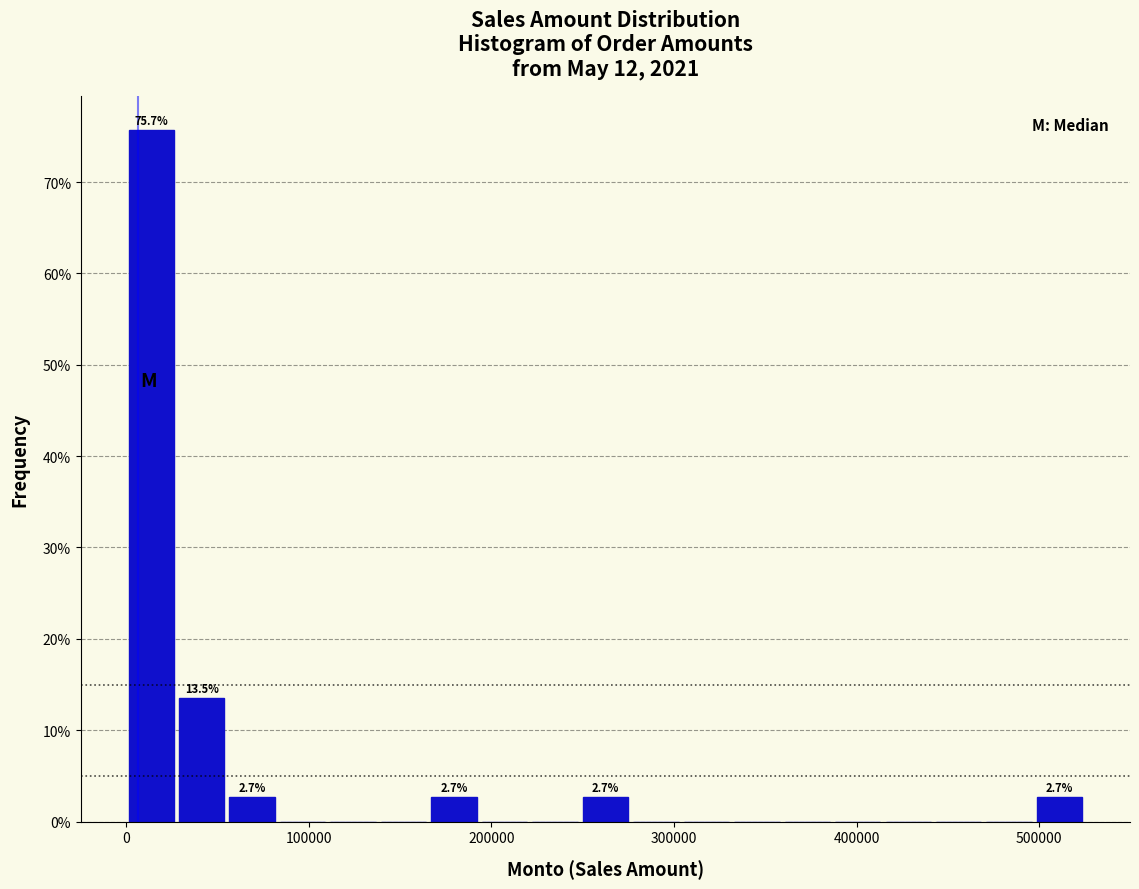

Around what value on the x-axis is the tallest bar? Give the approximate position of its centre, as read against the axis.

10000